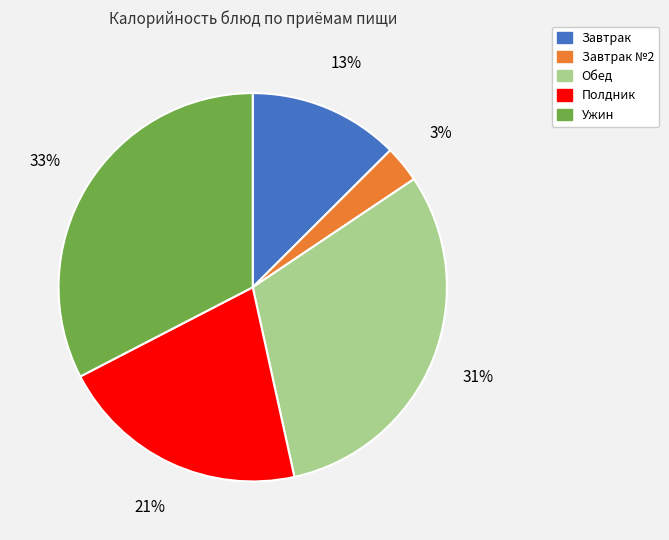

To the nearest percent, what is the difference between the largest and smallest slice percentages?

30%